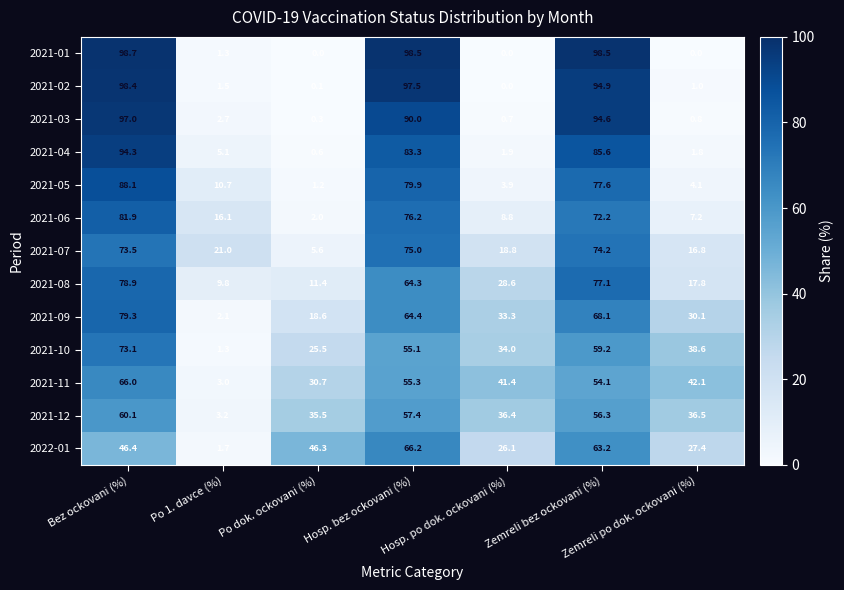

Which series has the largest range (max minus min)?

2021-01